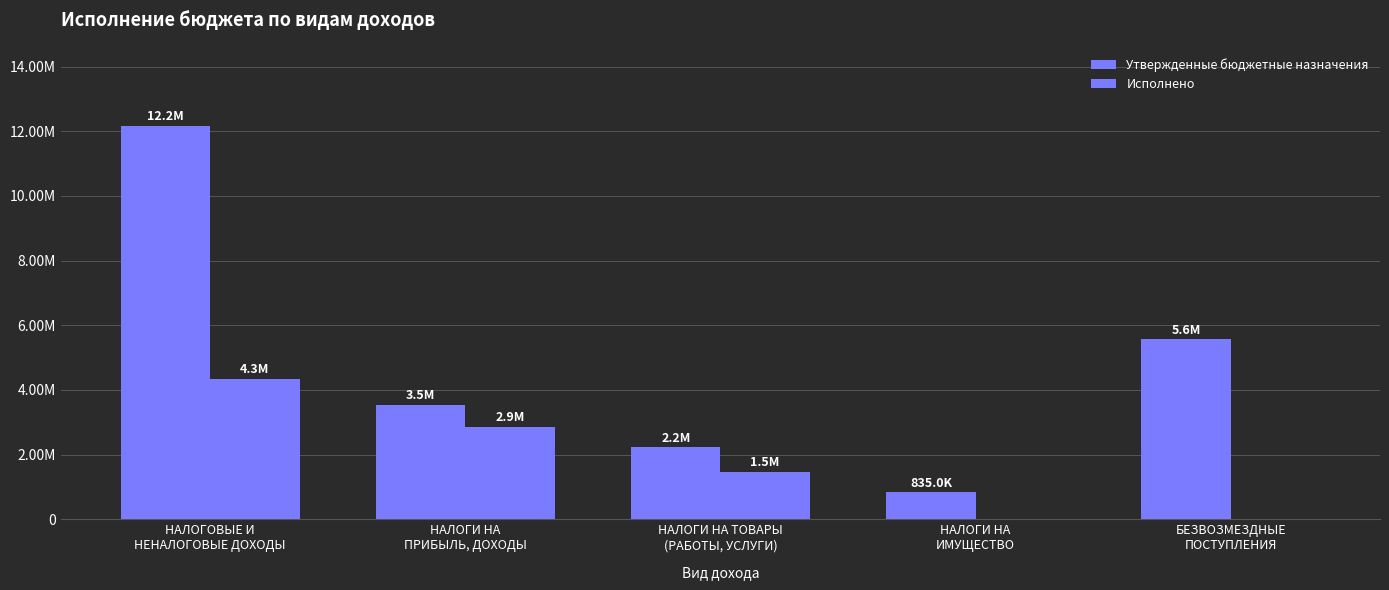

What is the approximate value of Исполнено at НАЛОГИ НА
ПРИБЫЛЬ, ДОХОДЫ?

2865549.9